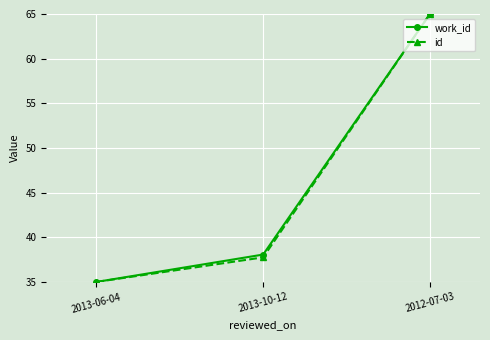

What is the minimum value for id?

35.0